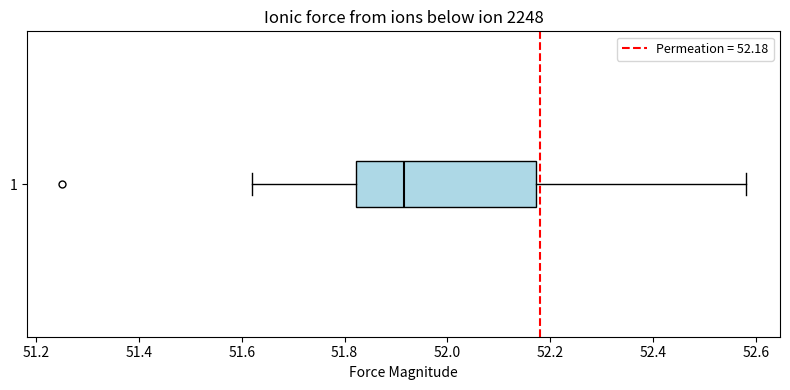

Where does the right whisker of the box at y = 1 end on the x-axis? The values are not printed on the chart, so give them approximately, as read against the axis.

52.58